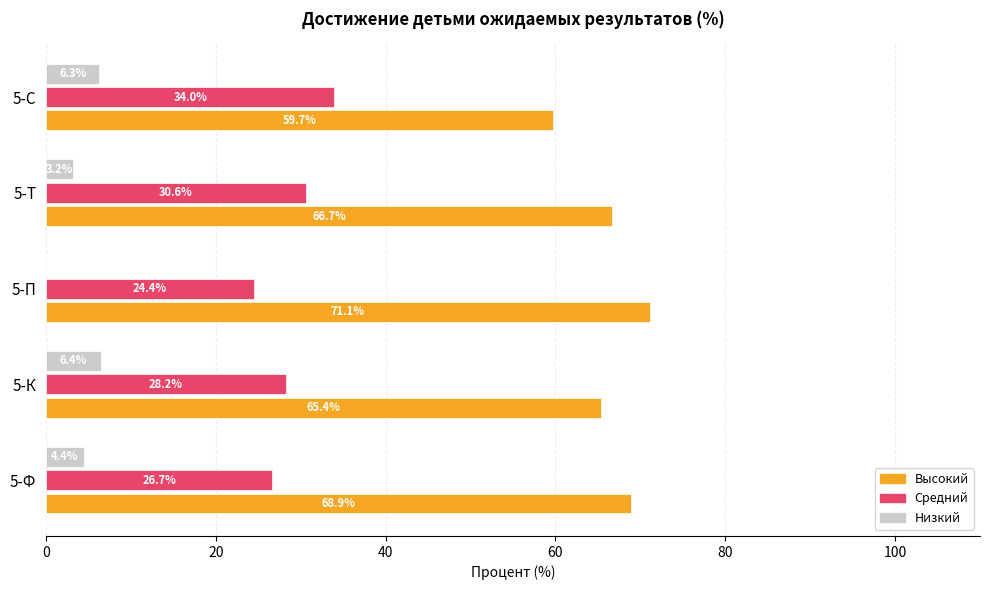

Between 5-Т and 5-С, which series saw the biggest shift?

Высокий